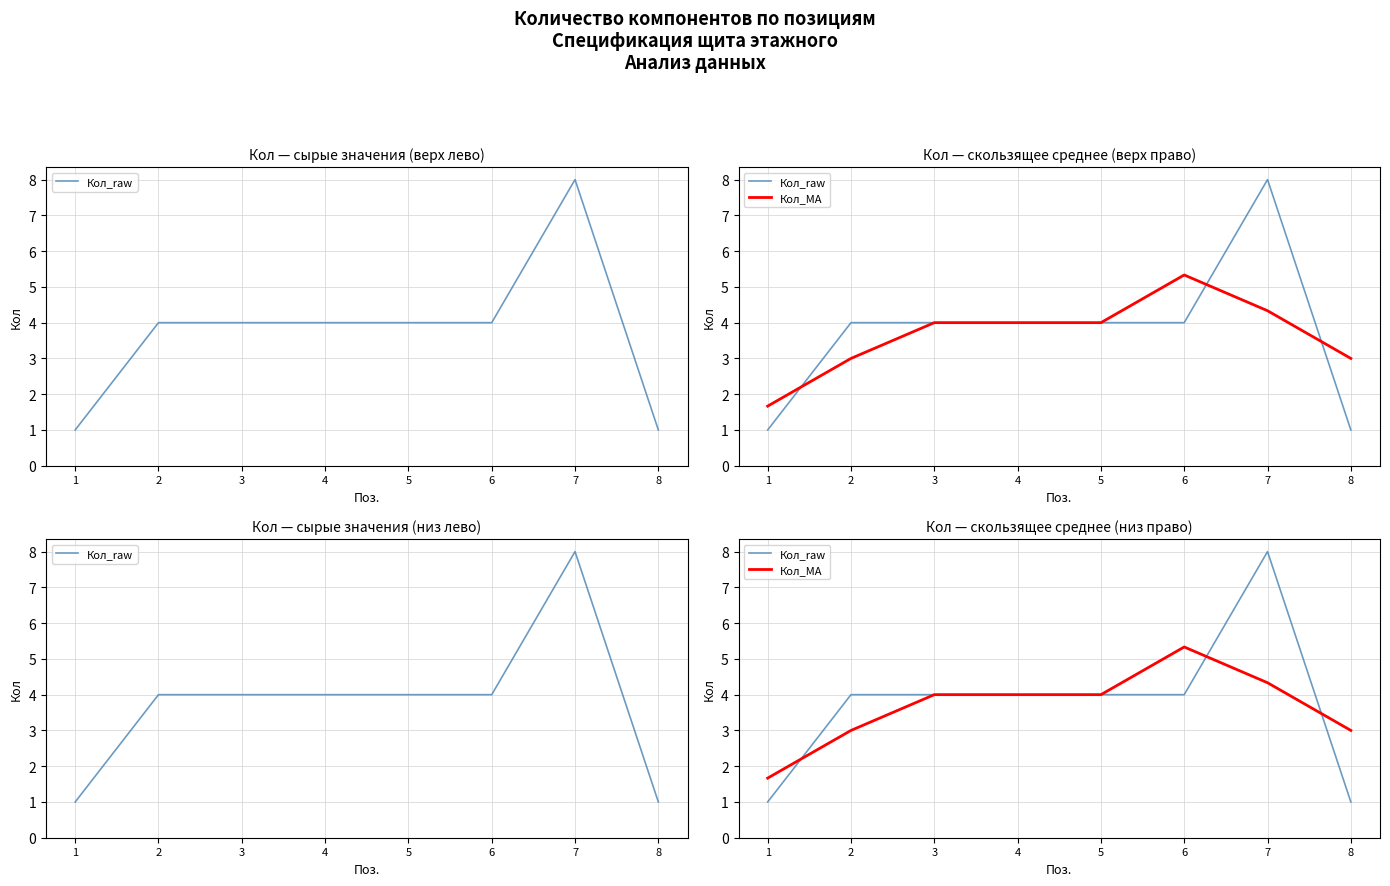

What is the difference between the Кол_raw values at 1 and 5?

3.0